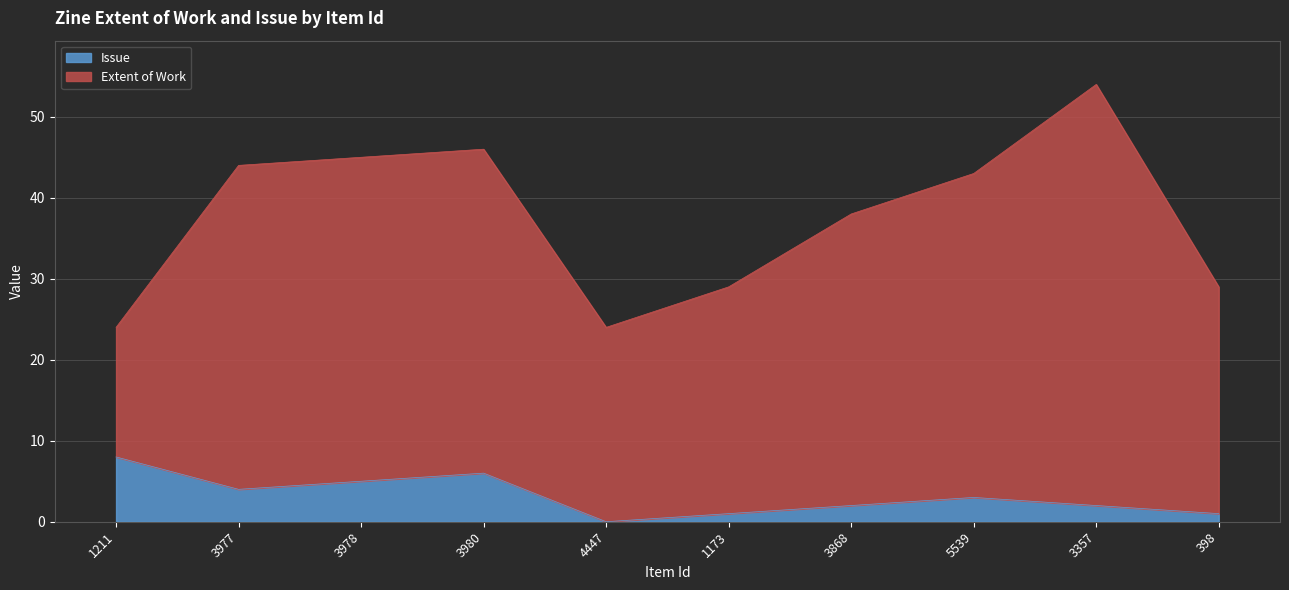

Which has a higher value, 3978 or 5539?

3978